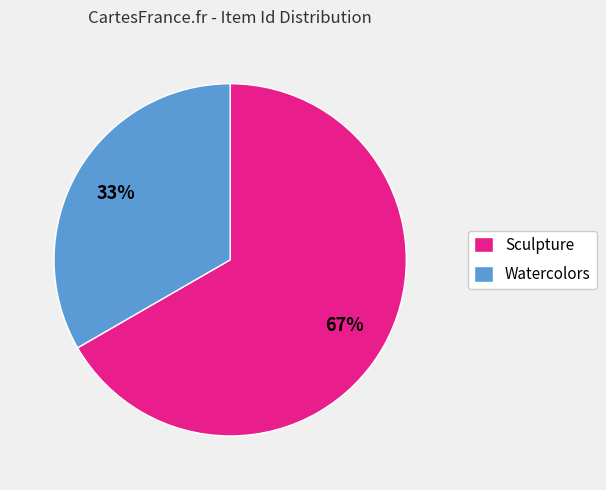

To the nearest percent, what percentage of the pie is Sculpture?

67%